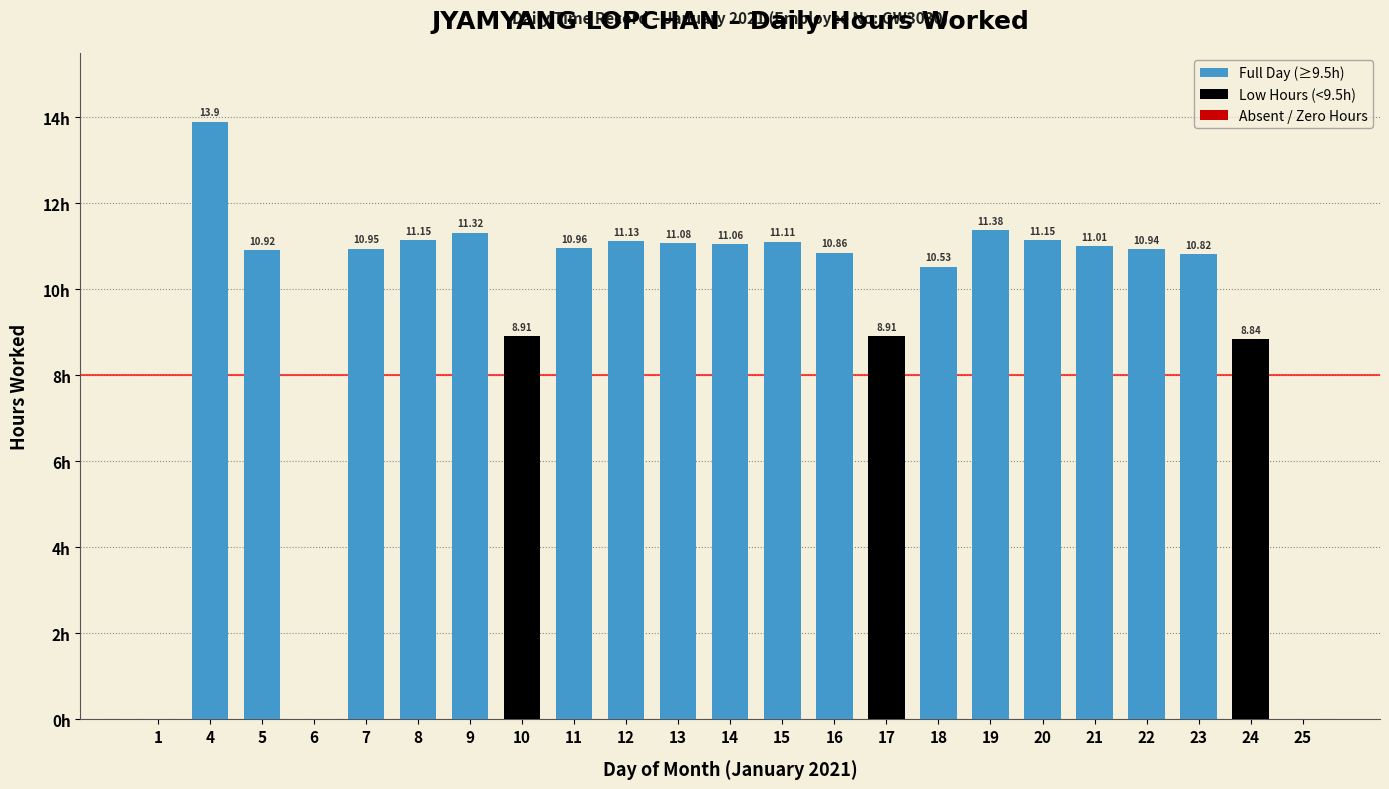

How many bars are there in total?

23